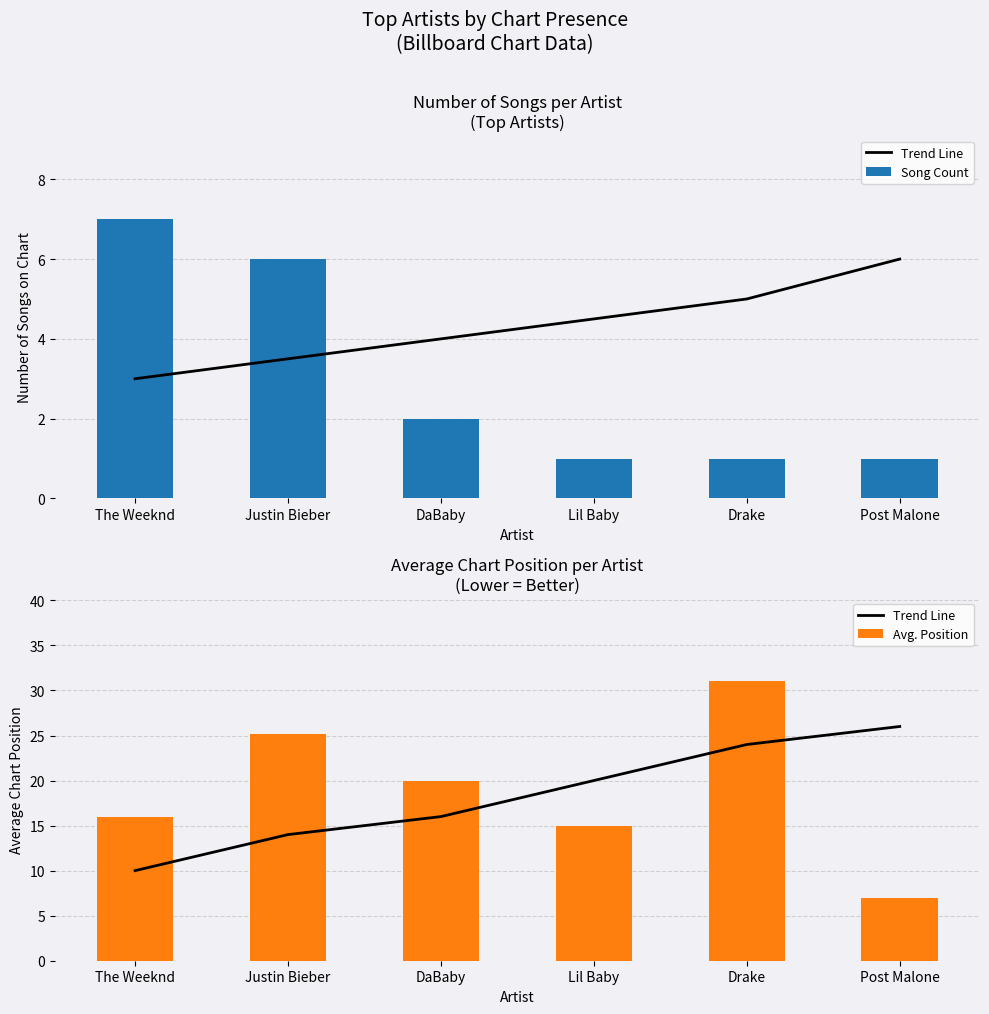

How many values in the Trend Line series are below 20?

3